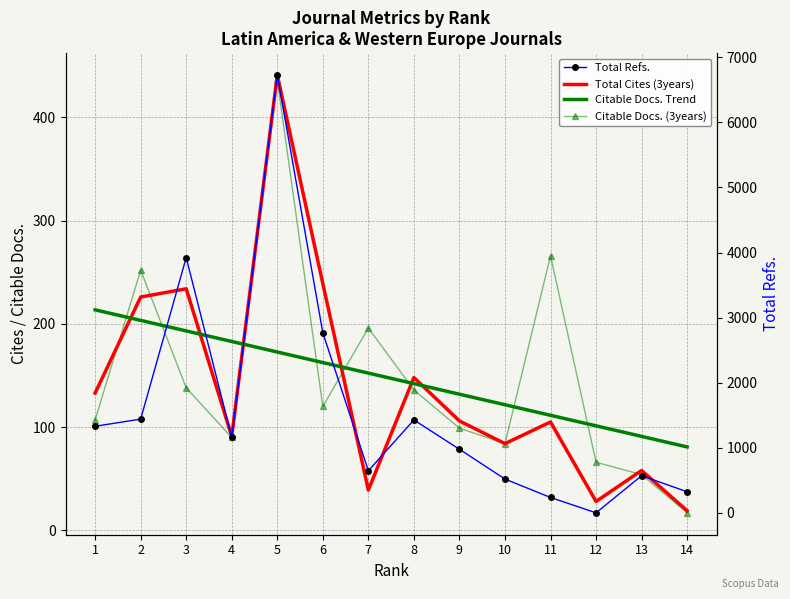

Reading left to right, transcribe all the data shown in this chart.

Total Cites (3years): 1=133.0	2=226.0	3=234.0	4=91.0	5=441.0	6=239.0	7=39.0	8=148.0	9=106.0	10=84.0	11=105.0	12=28.0	13=58.0	14=19.0
Citable Docs. Trend: 1=213.6	2=203.4	3=193.2	4=183.0	5=172.7	6=162.5	7=152.3	8=142.1	9=131.9	10=121.7	11=111.5	12=101.3	13=91.0	14=80.8
Citable Docs. (3years): 1=107.0	2=252.0	3=138.0	4=90.0	5=436.0	6=120.0	7=196.0	8=136.0	9=99.0	10=84.0	11=266.0	12=66.0	13=54.0	14=17.0
Total Refs.: 1=1330.0	2=1440.0	3=3923.0	4=1158.0	5=6727.0	6=2767.0	7=646.0	8=1427.0	9=977.0	10=519.0	11=236.0	12=0.0	13=570.0	14=324.0